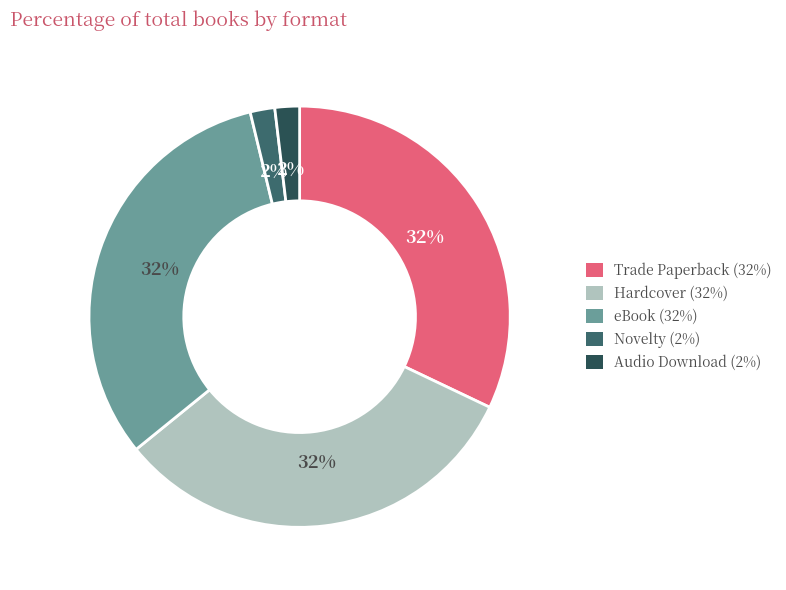

To the nearest percent, what is the average slice percentage?

20%